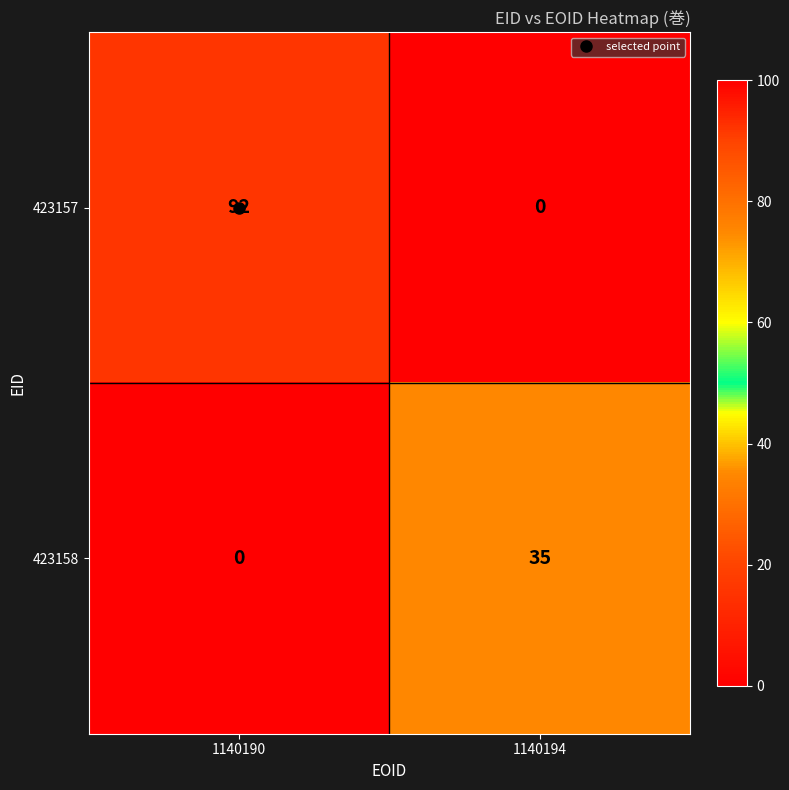

Between 1140190 and 1140194, which series saw the biggest shift?

423157